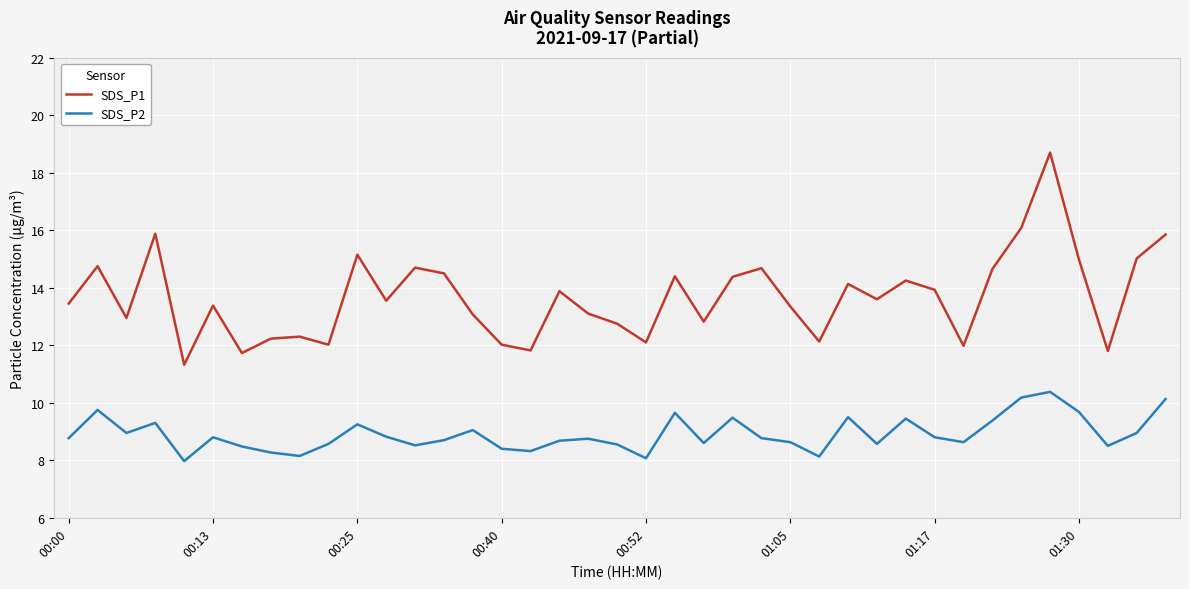

How many values in the SDS_P2 series are below 8?

1